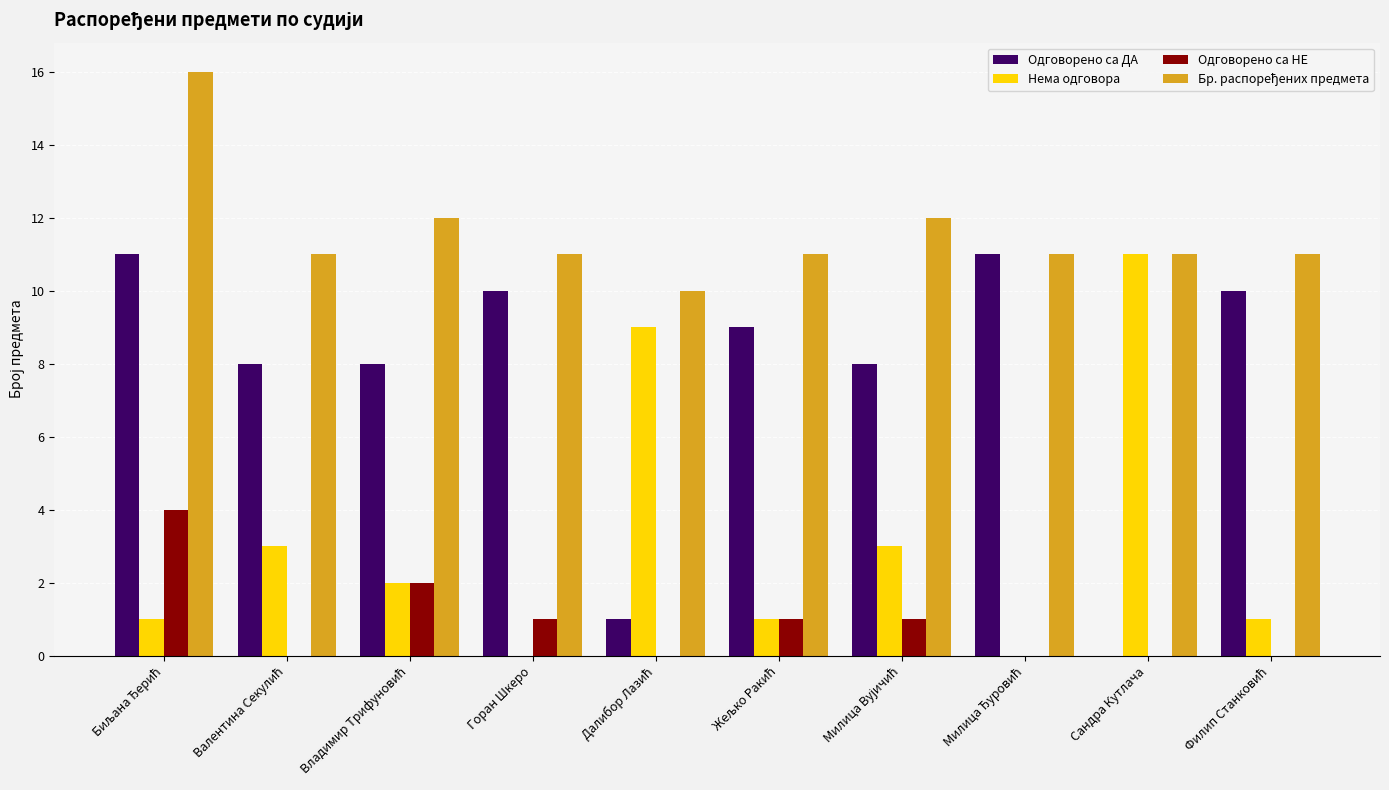

What is the highest value of the Одговорено са НЕ series?

4